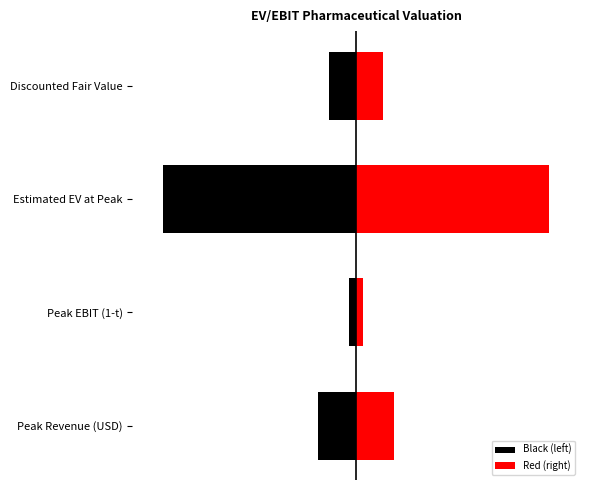

Which has a higher value, Discounted Fair Value or Peak EBIT (1-t)?

Peak EBIT (1-t)